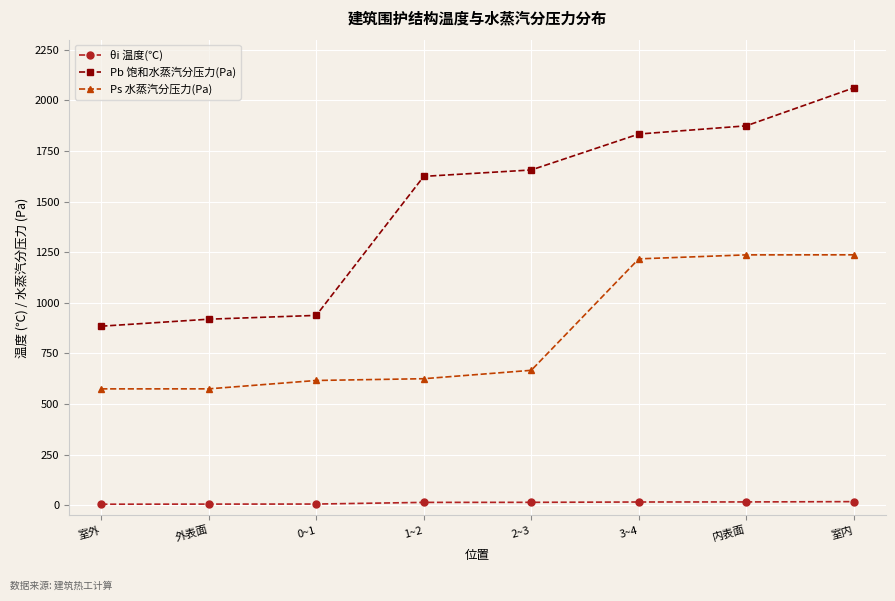

What is the label of the 4th point from the left?

1~2